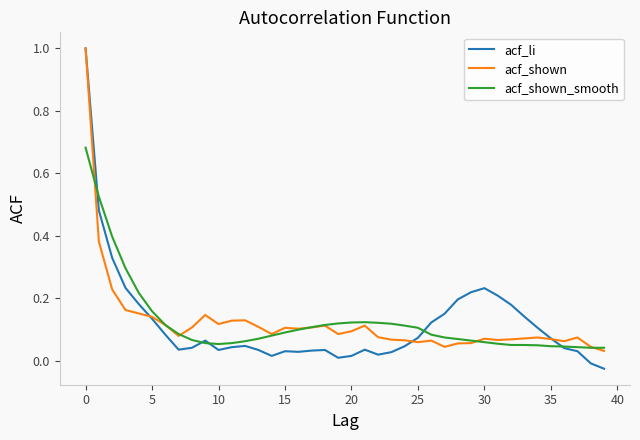

What is the maximum value for acf_shown?

1.0